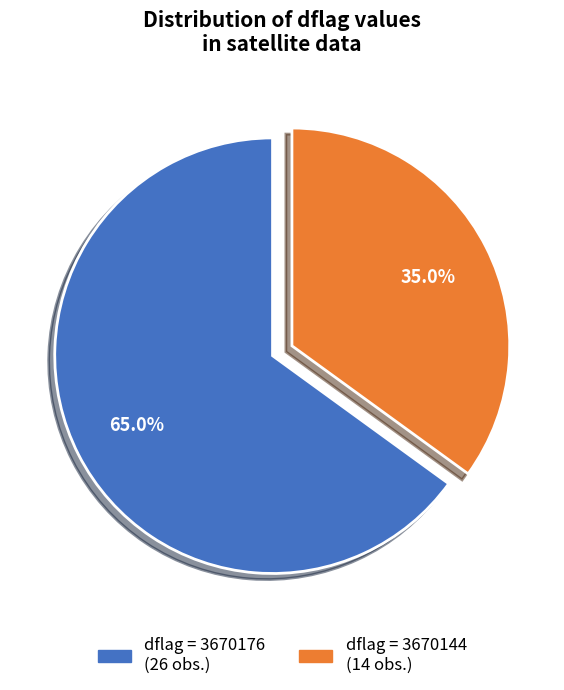

Is there any slice that represents more than half of the pie?

Yes